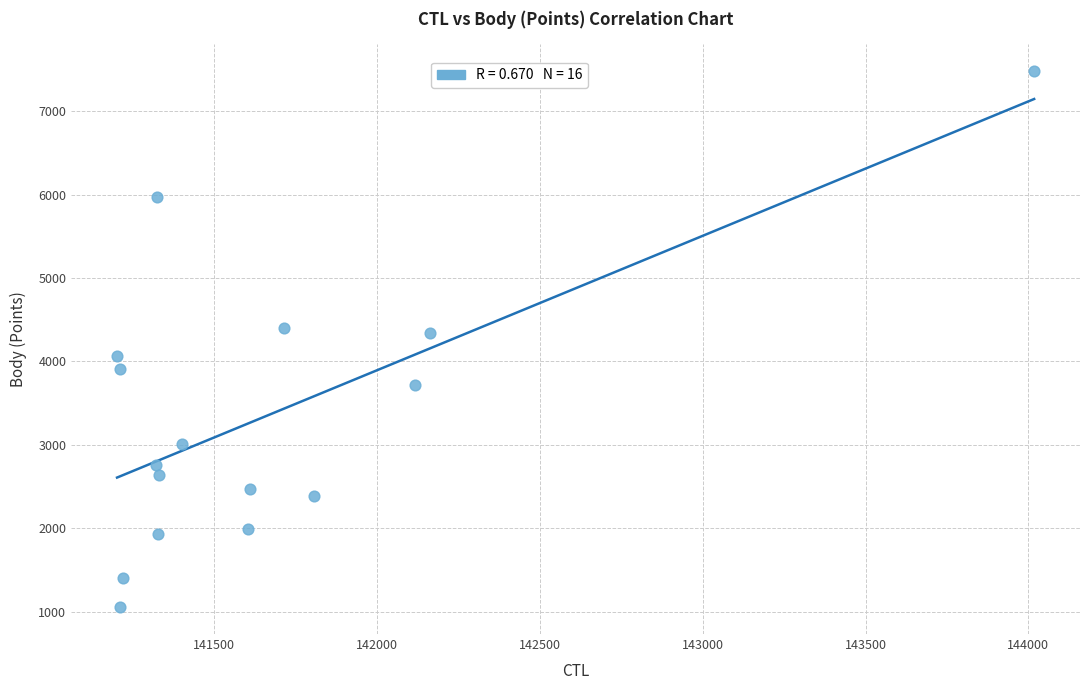

What is the range of X values (max minus min)?

2817